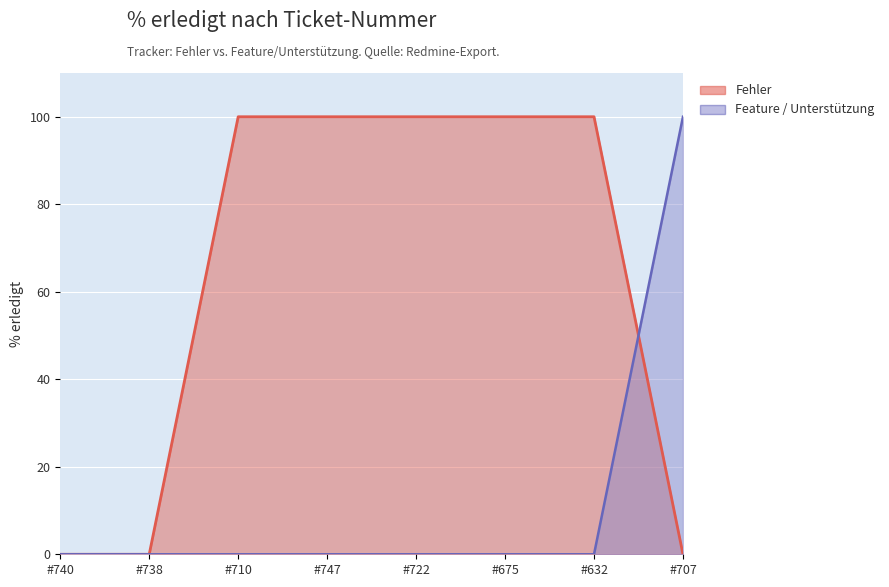

Which category has the highest value in the Feature / Unterstützung series?

#707